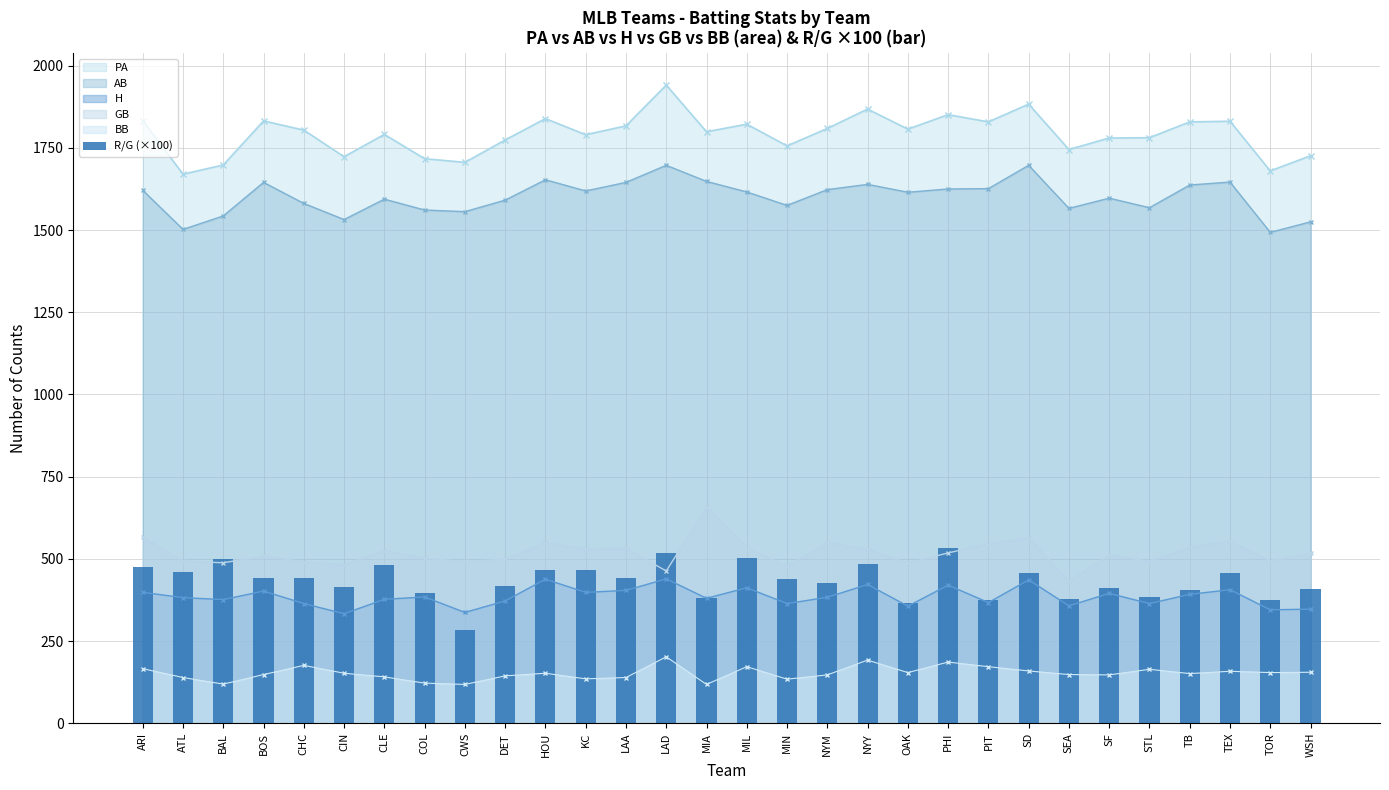

The chart shows a value of 654.6 at CIN. True or false?

False